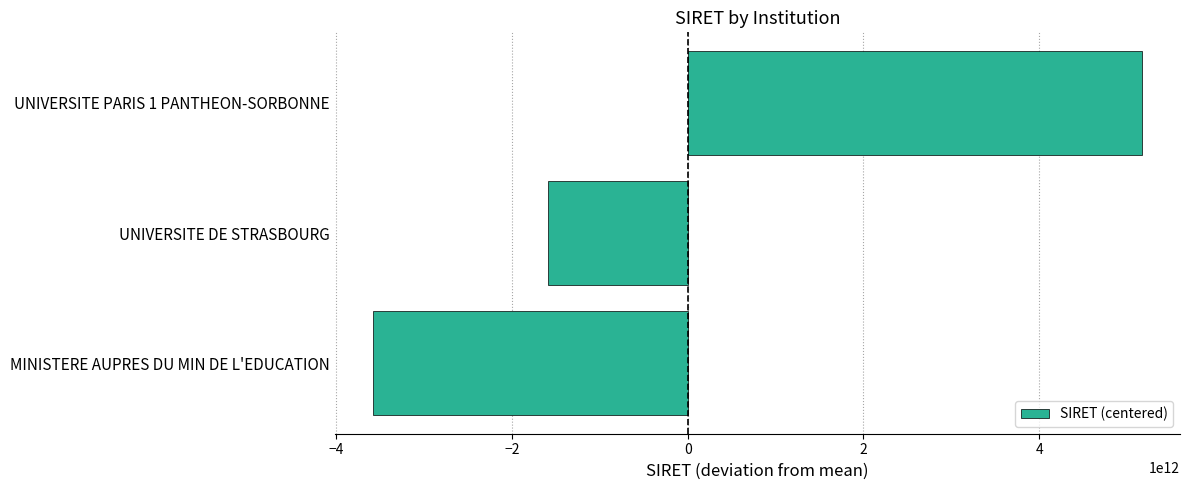

List the labels in order of value, largest first.

UNIVERSITE PARIS 1 PANTHEON-SORBONNE, UNIVERSITE DE STRASBOURG, MINISTERE AUPRES DU MIN DE L'EDUCATION